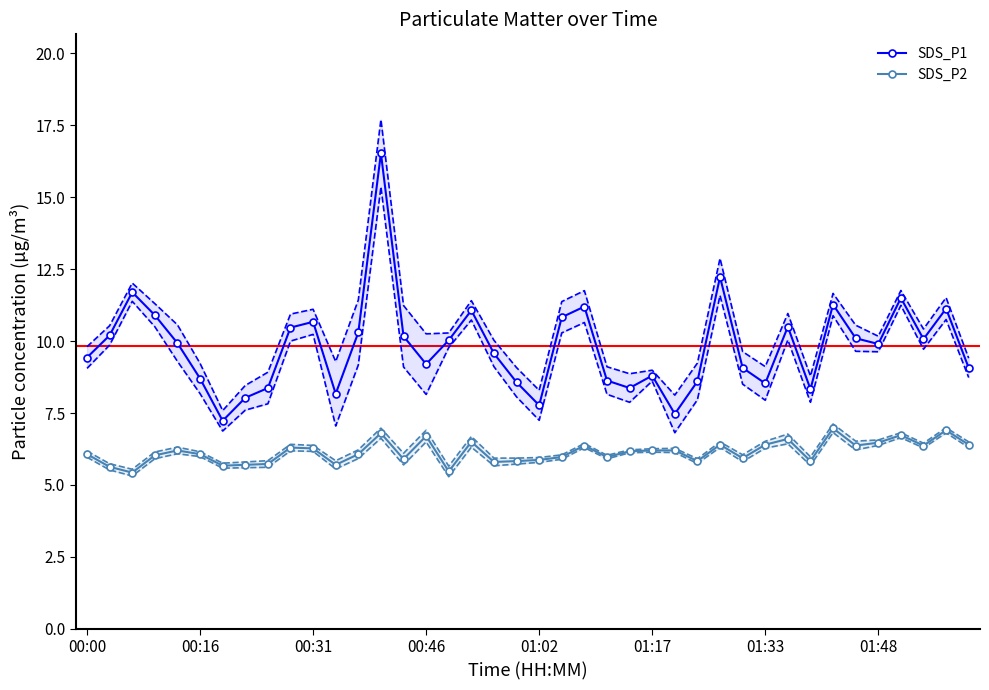

What is the difference between the maximum and minimum values in the SDS_P1 series?

9.3